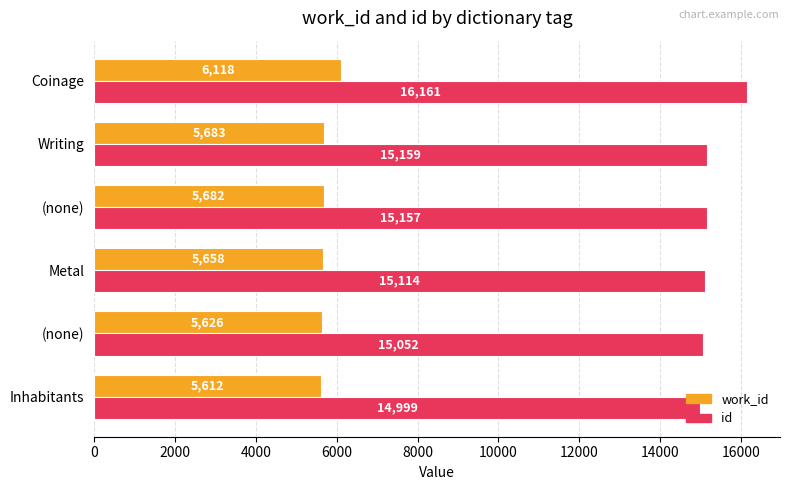

What are all the series names shown in the legend?

work_id, id